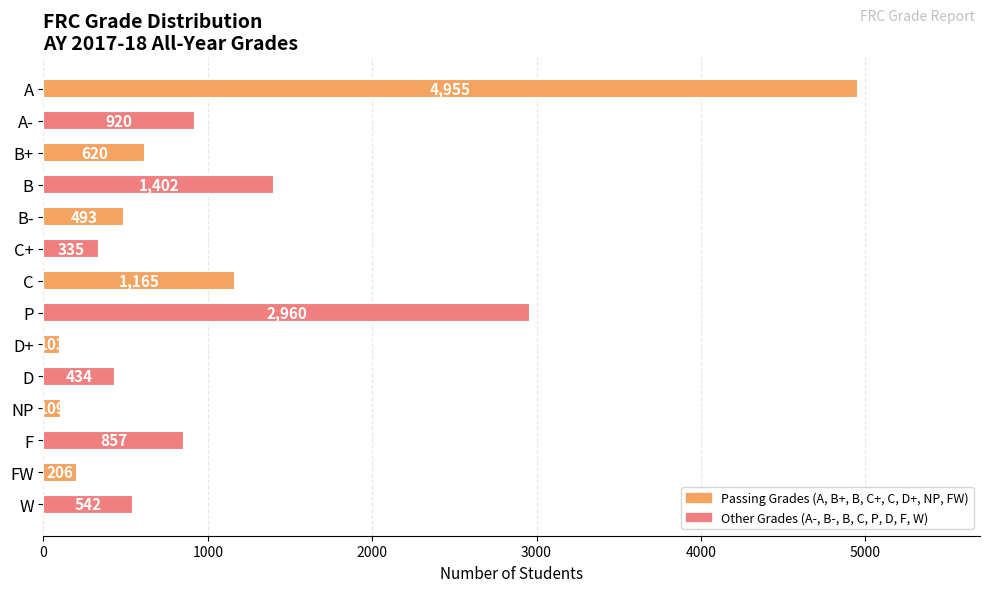

Read the value at B+, to the nearest 50.

600